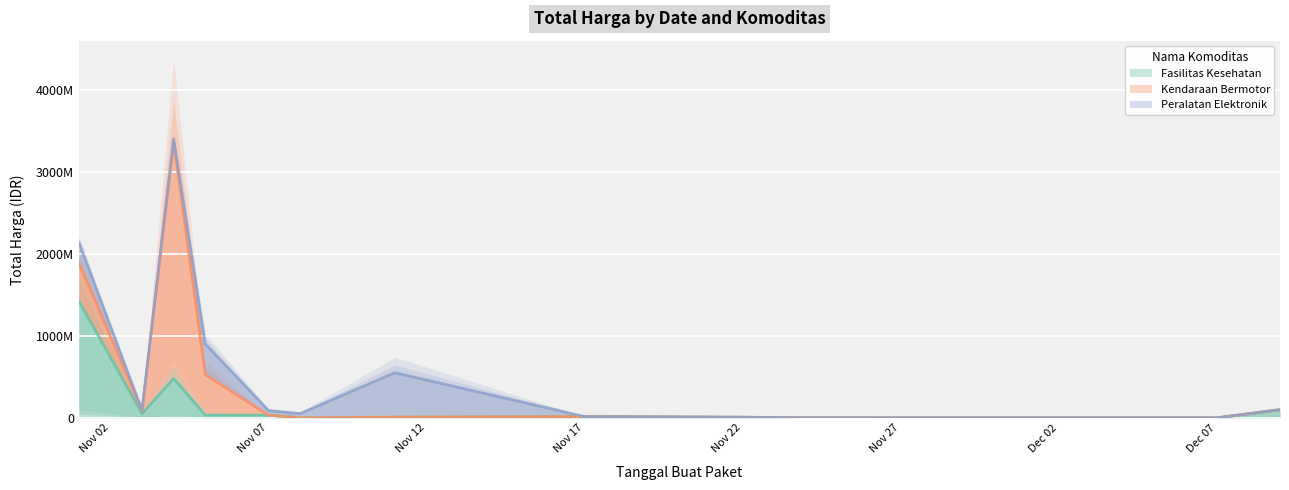

How many data points in Fasilitas Kesehatan are above 32441200?

5